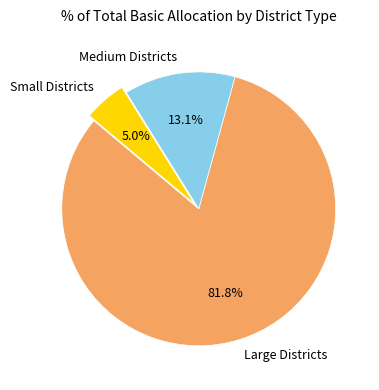

What percentage do Small Districts and Large Districts together represent?

86.9%